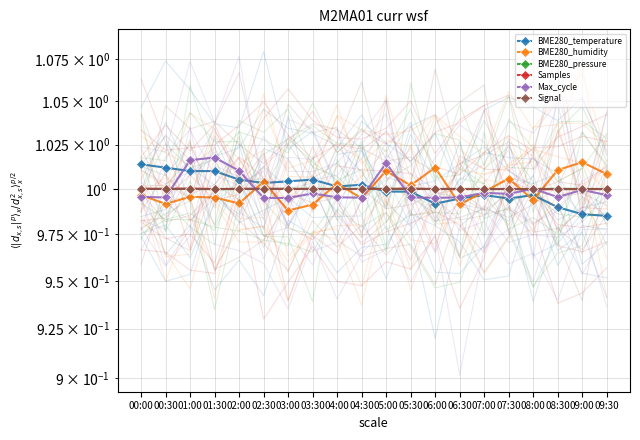

Where is Max_cycle nearest to the value 1?

08:00